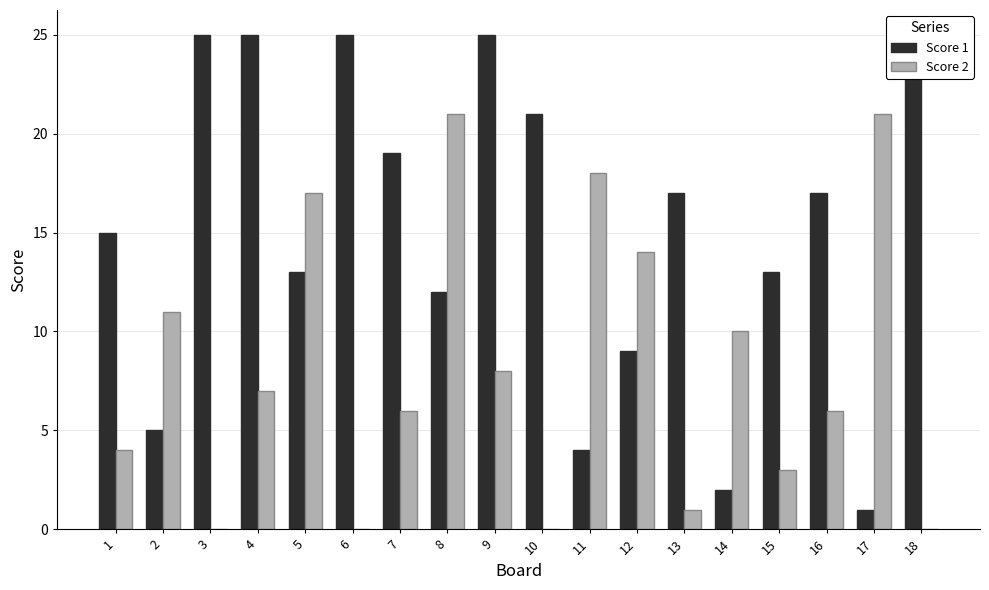

At how many categories does at least one series exceed 6?

18